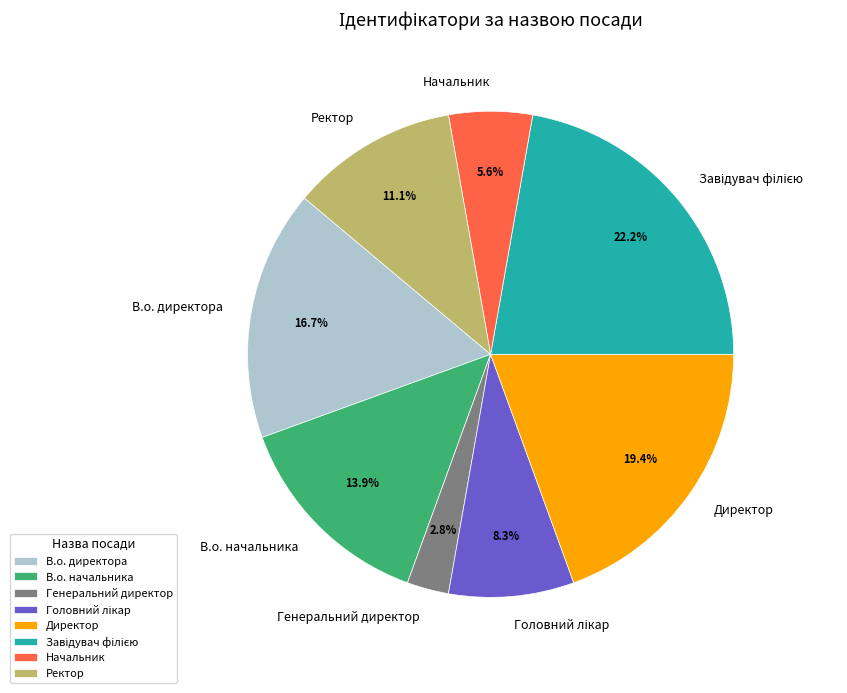

Combined, what portion of the pie is Директор and В.о. директора?

36.1%